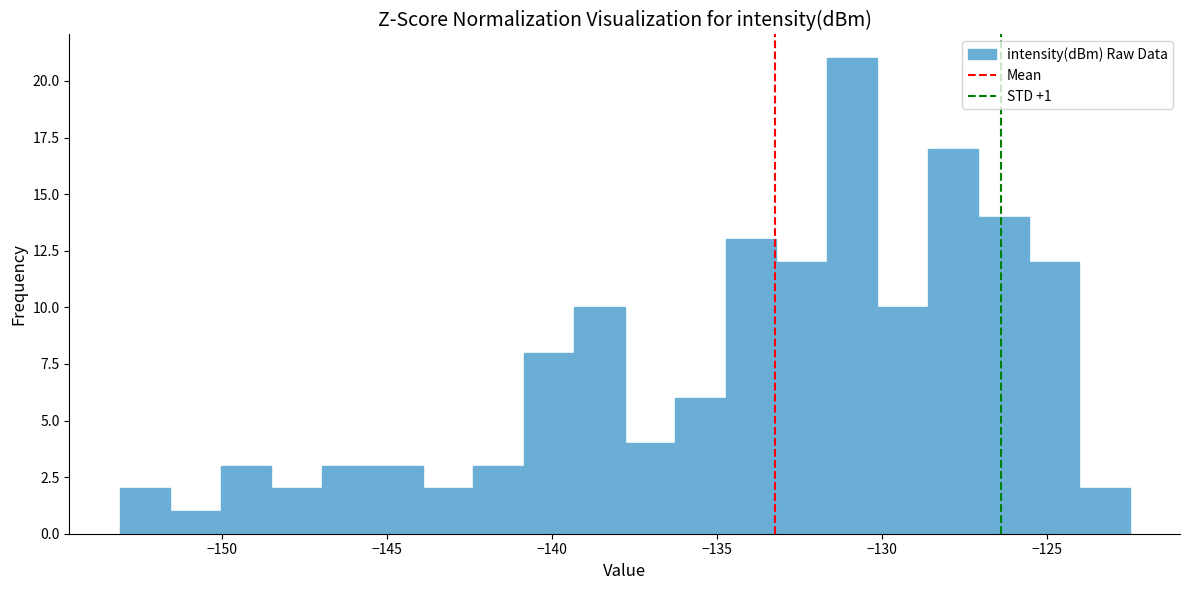

Around what value on the x-axis is the tallest bar? Give the approximate position of its centre, as read against the axis.

-131.0